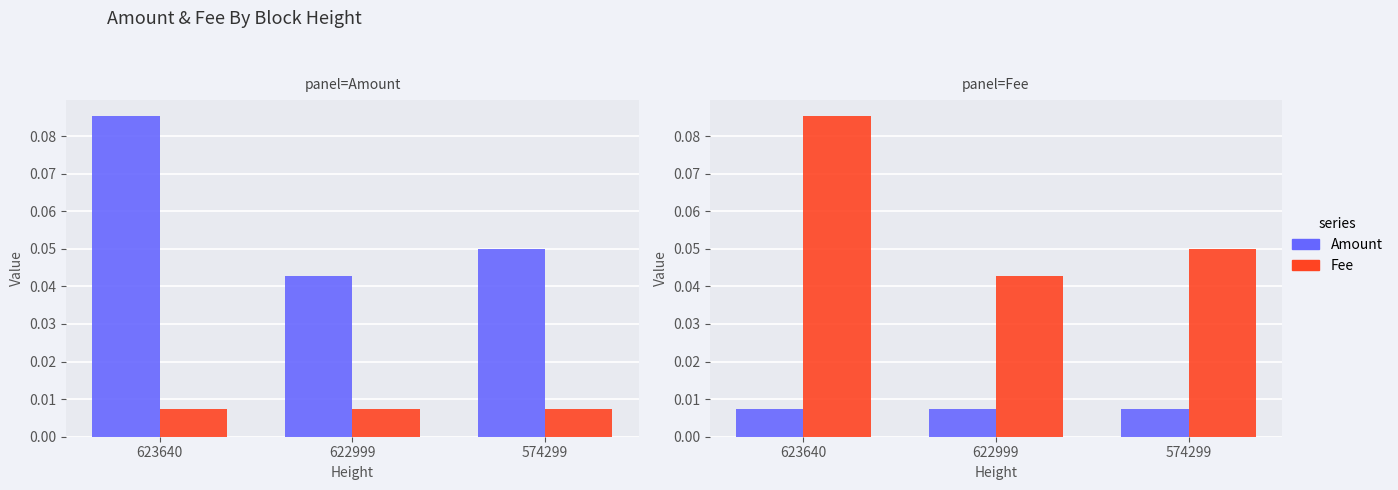

Is it true that Amount equals 0.1 at 623640?

True